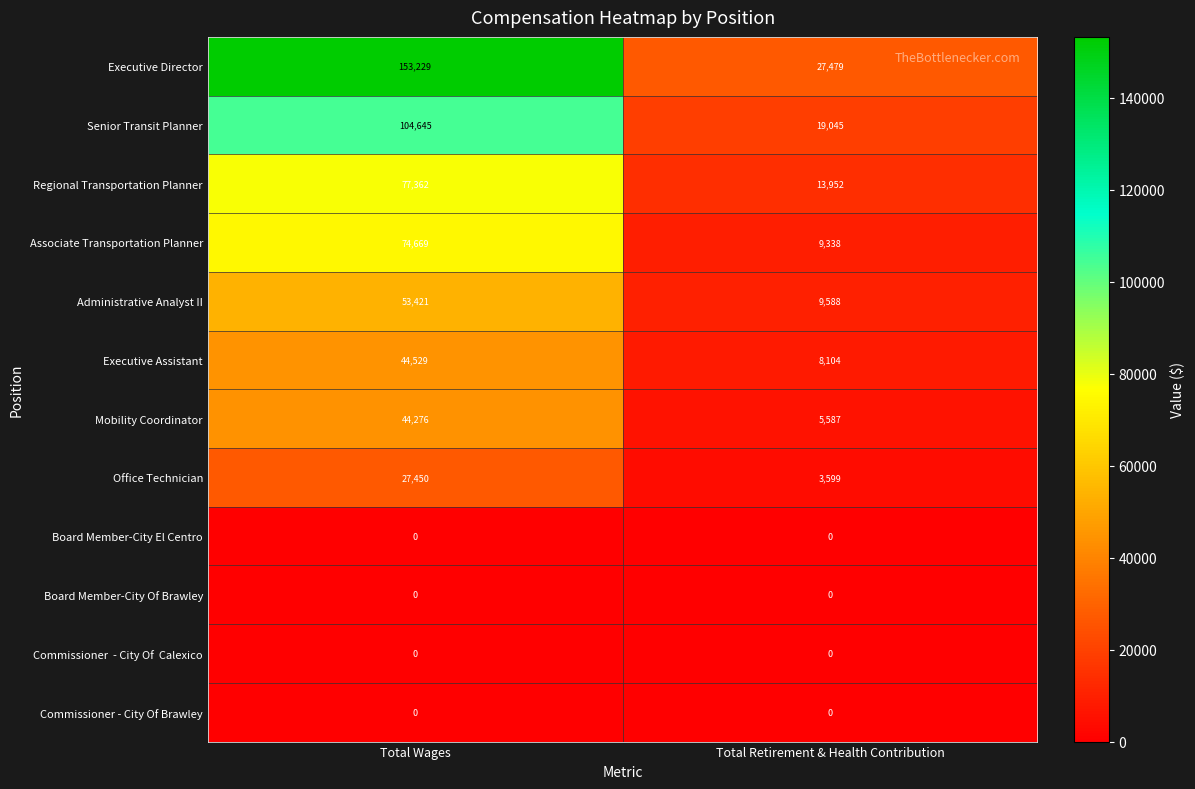

Which category has the highest value across all series?

Total Wages